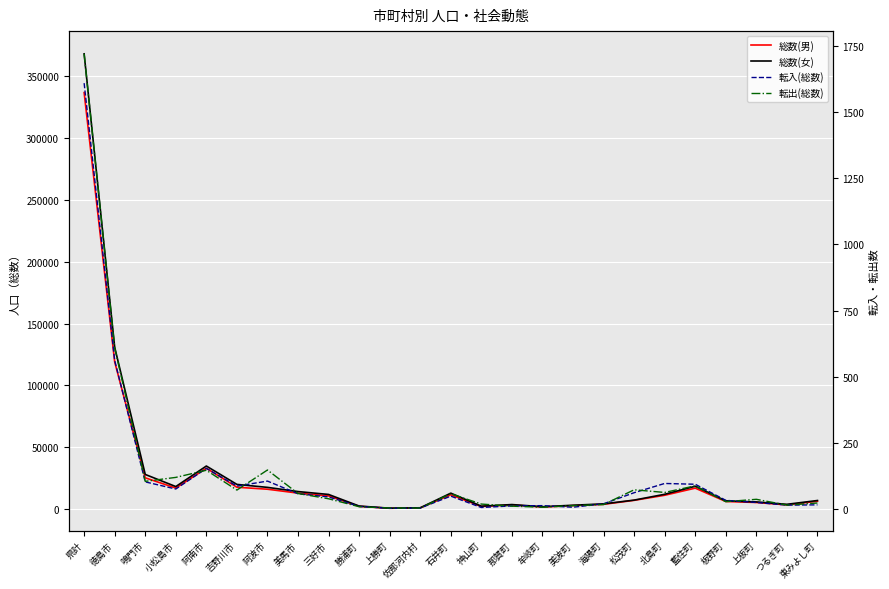

Reading right to left, list all the values displayed in this chart.

総数(男): 東みよし町=6342	つるぎ町=3376	上板町=5315	板野町=6119	藍住町=16908	北島町=11154	松茂町=7041	海陽町=3833	美波町=2791	牟岐町=1638	那賀町=3334	神山町=2103	石井町=11526	佐那河内村=962	上勝町=624	勝浦町=2206	三好市=10628	美馬市=12888	阿波市=16035	吉野川市=17658	阿南市=33003	小松島市=16996	鳴門市=25254	徳島市=119030	県計=336764
総数(女): 東みよし町=6909	つるぎ町=3829	上板町=5770	板野町=6636	藍住町=18442	北島町=11932	松茂町=7238	海陽町=4184	美波町=3093	牟岐町=1875	那賀町=3633	神山町=2318	石井町=12859	佐那河内村=1017	上勝町=695	勝浦町=2432	三好市=11809	美馬市=14147	阿波市=17535	吉野川市=19936	阿南市=34790	小松島市=18193	鳴門市=27982	徳島市=130855	県計=368109
転入(総数): 東みよし町=14	つるぎ町=13	上板町=23	板野町=31	藍住町=92	北島町=95	松茂町=60	海陽町=18	美波町=5	牟岐町=11	那賀町=10	神山町=4	石井町=47	佐那河内村=2	上勝町=1	勝浦町=8	三好市=44	美馬市=56	阿波市=104	吉野川市=85	阿南市=152	小松島市=74	鳴門市=101	徳島市=561	県計=1611
転出(総数): 東みよし町=21	つるぎ町=13	上板町=35	板野町=26	藍住町=86	北島町=61	松茂町=71	海陽町=15	美波町=11	牟岐町=5	那賀町=9	神山町=17	石井町=56	佐那河内村=2	上勝町=2	勝浦町=7	三好市=37	美馬市=57	阿波市=146	吉野川市=70	阿南市=145	小松島市=118	鳴門市=103	徳島市=609	県計=1722